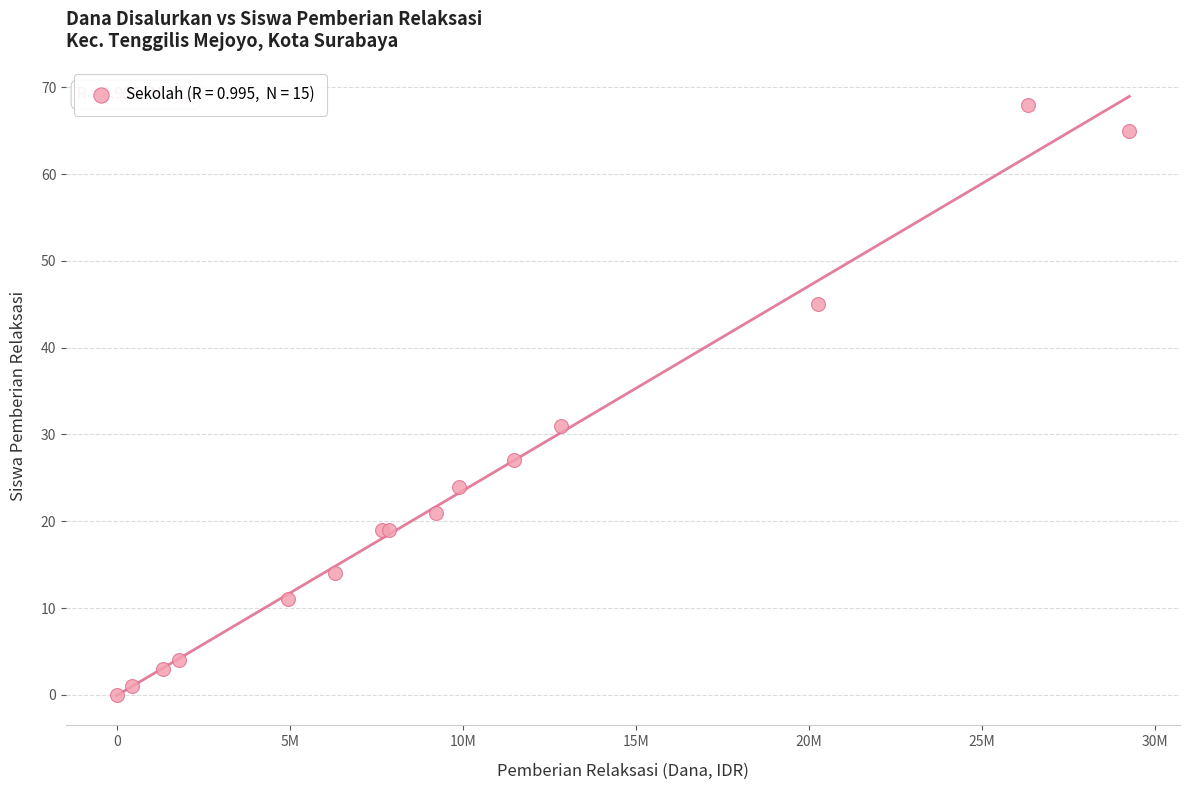

What Y value in the scatter plot is closest to 34?

31